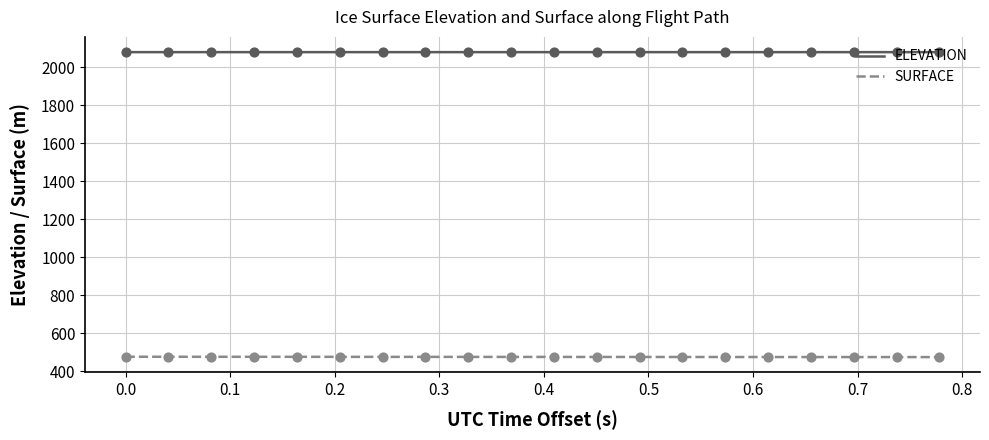

Which series has the largest total across all categories?

ELEVATION